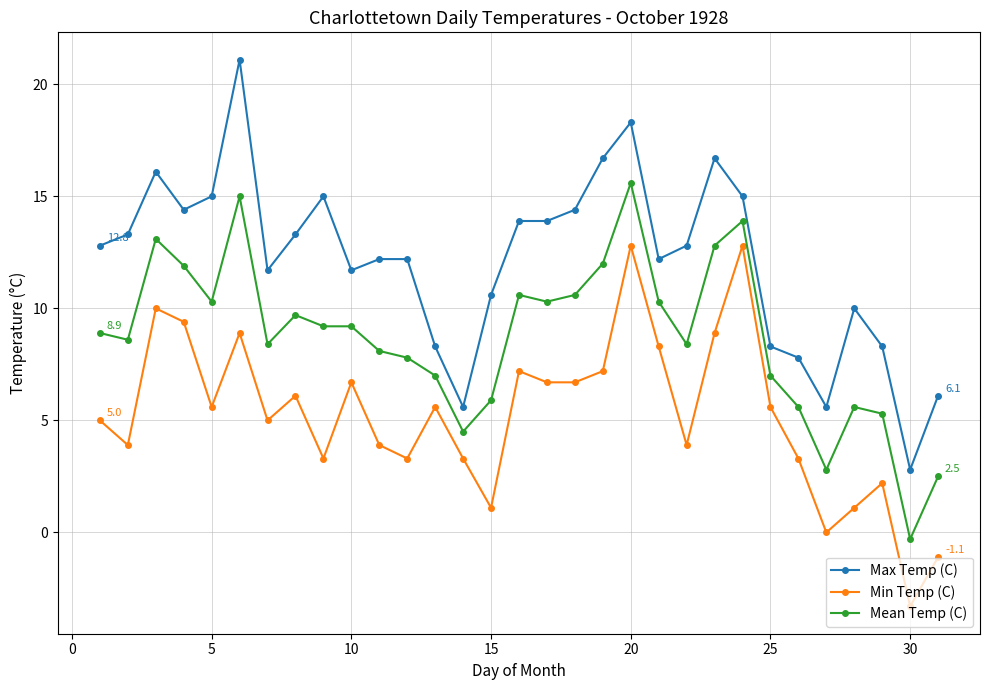

Rank the series by their average value, from highest to lowest.

Max Temp (C), Mean Temp (C), Min Temp (C)